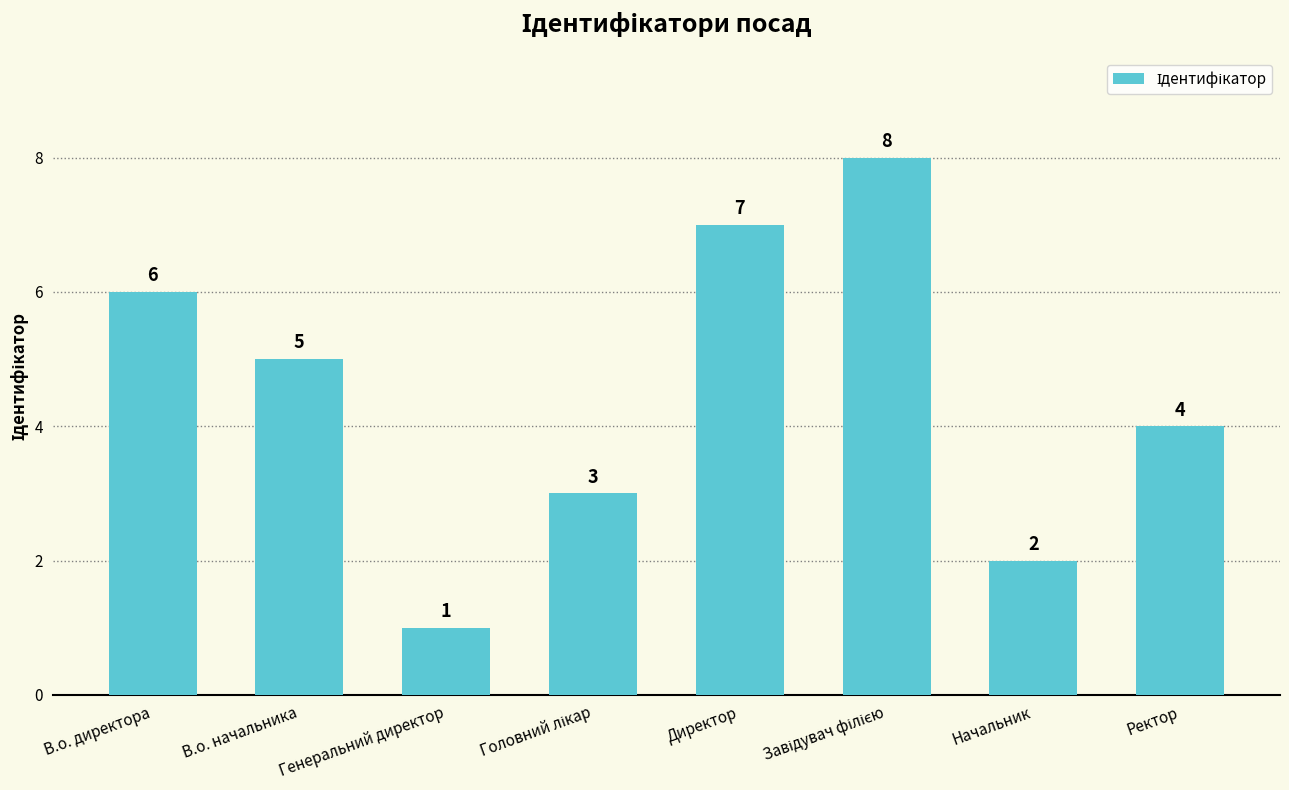

What is the difference between the maximum and minimum values?

7